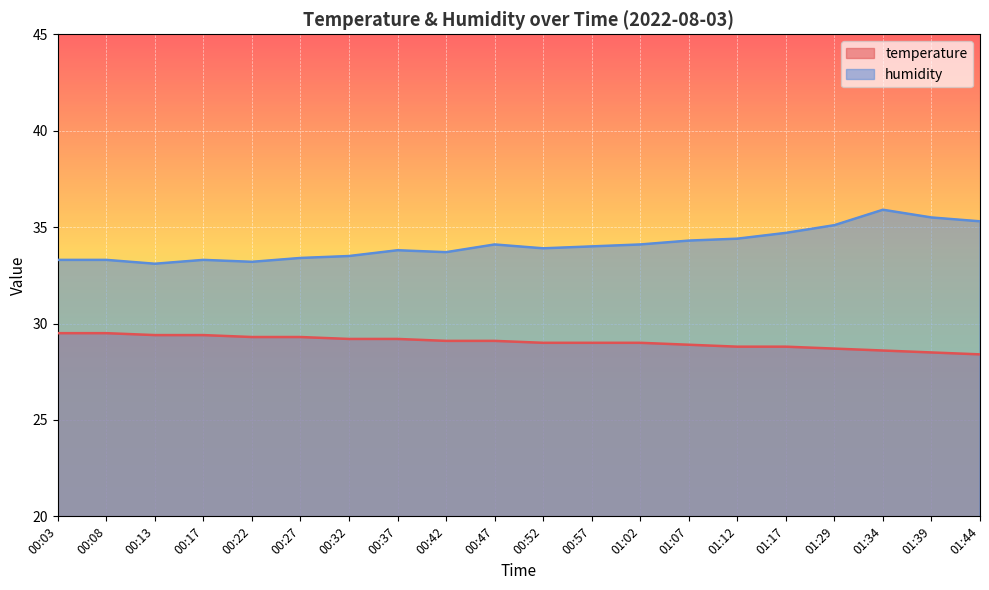

What is the label of the 7th point from the right?

01:07